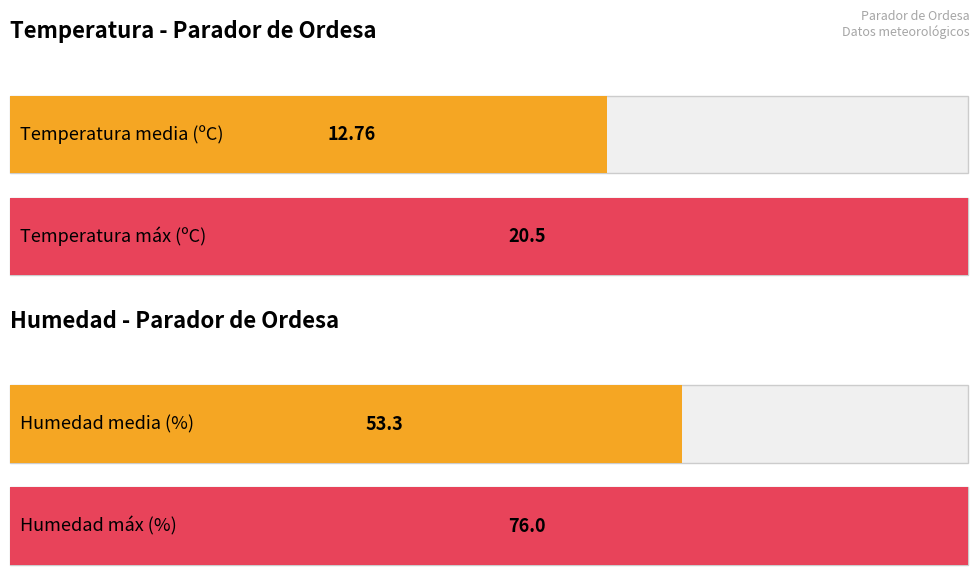

Does the chart contain any negative values?

No